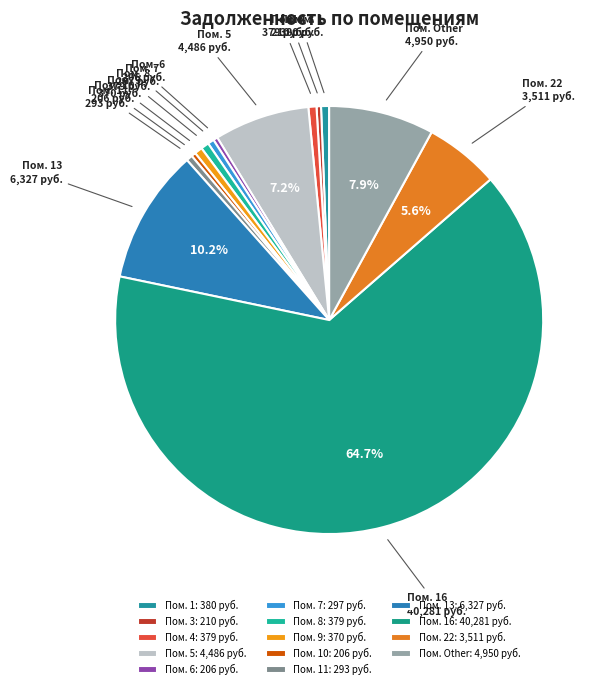

Count the number of slices in the pie.

14